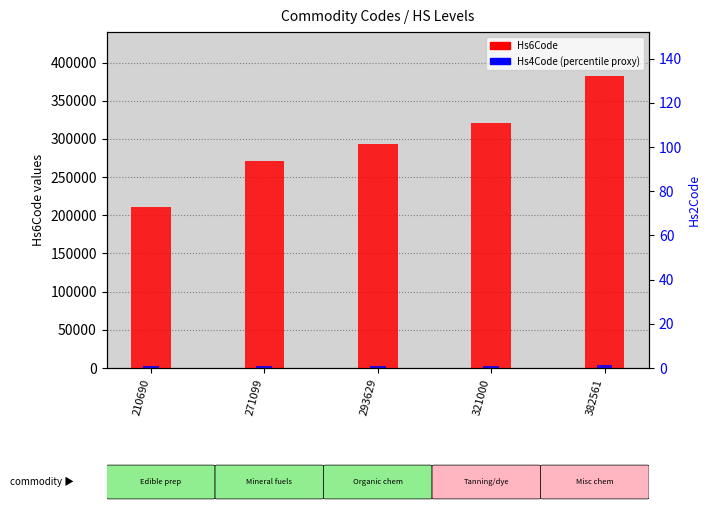

How many values in the Hs6Code series are below 293629?

2